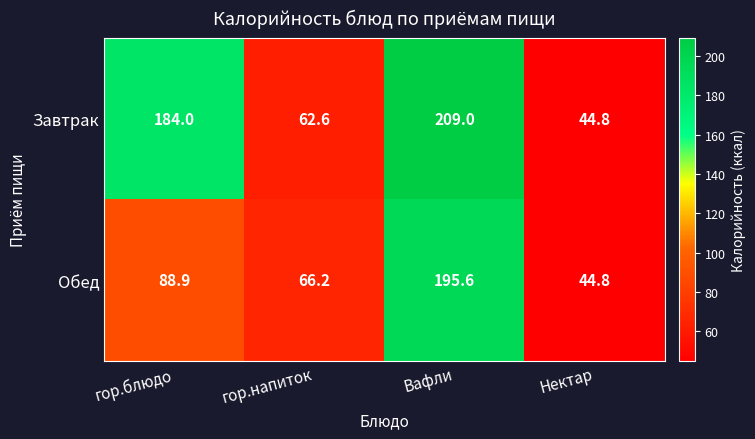

Reading left to right, extract all data points from this chart.

Завтрак: 184.0	62.6	209.0	44.8
Обед: 88.9	66.2	195.6	44.8